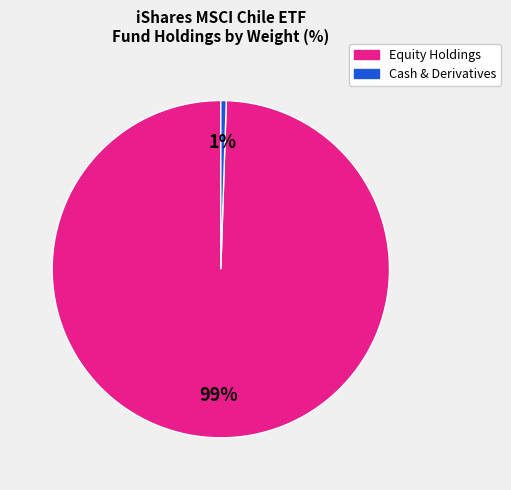

To the nearest percent, what is the average slice percentage?

50%